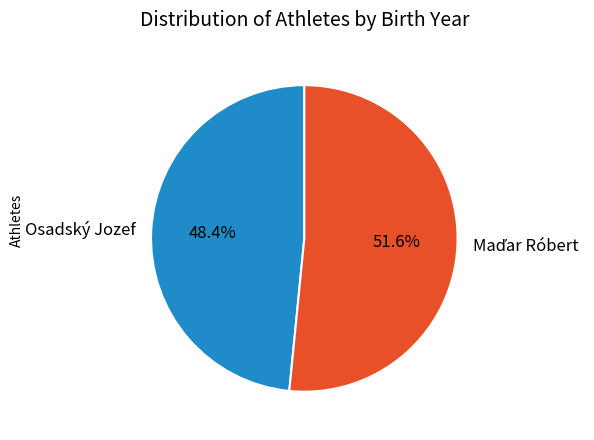

What percentage is NOT represented by Osadský Jozef?

51.6%